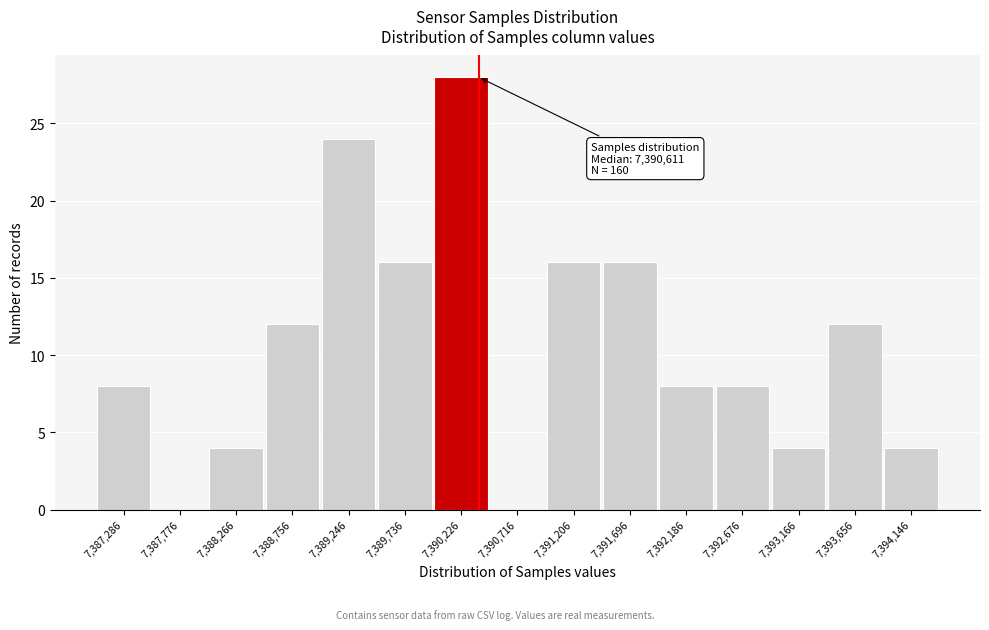

Reading left to right, extract all data points from this chart.

7,387,286=8	7,387,776=0	7,388,266=4	7,388,756=12	7,389,246=24	7,389,736=16	7,390,226=28	7,390,716=0	7,391,206=16	7,391,696=16	7,392,186=8	7,392,676=8	7,393,166=4	7,393,656=12	7,394,146=4